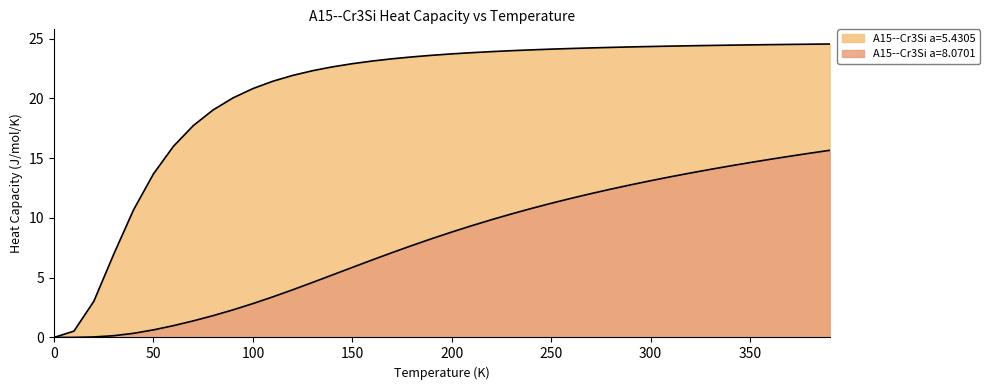

True or false: A15--Cr3Si a=8.0701 and A15--Cr3Si a=5.4305 cross at least once.

False